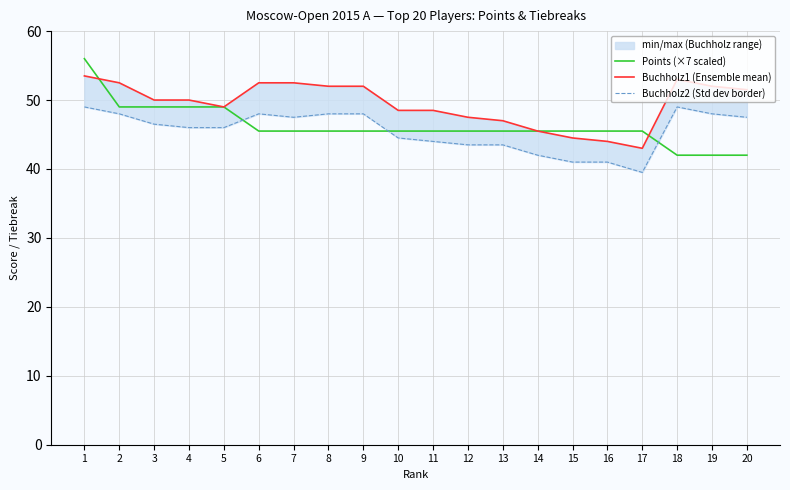

List the labels in order of Buchholz1 (Ensemble mean) value, largest first.

1, 18, 2, 6, 7, 8, 9, 19, 20, 3, 4, 5, 10, 11, 12, 13, 14, 15, 16, 17